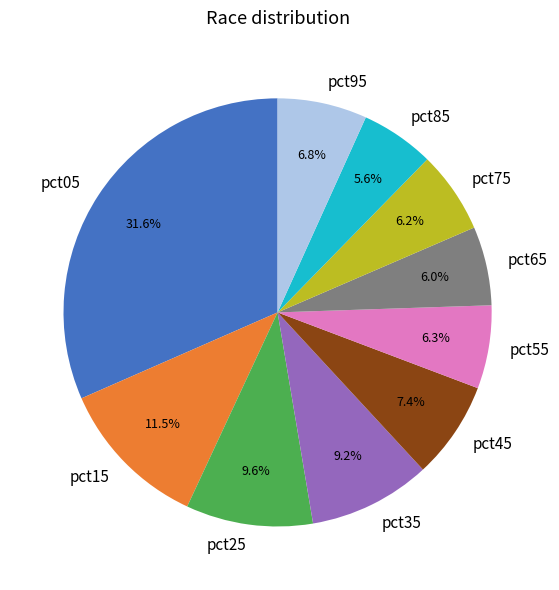

To the nearest percent, what portion does pct35 represent?

9%